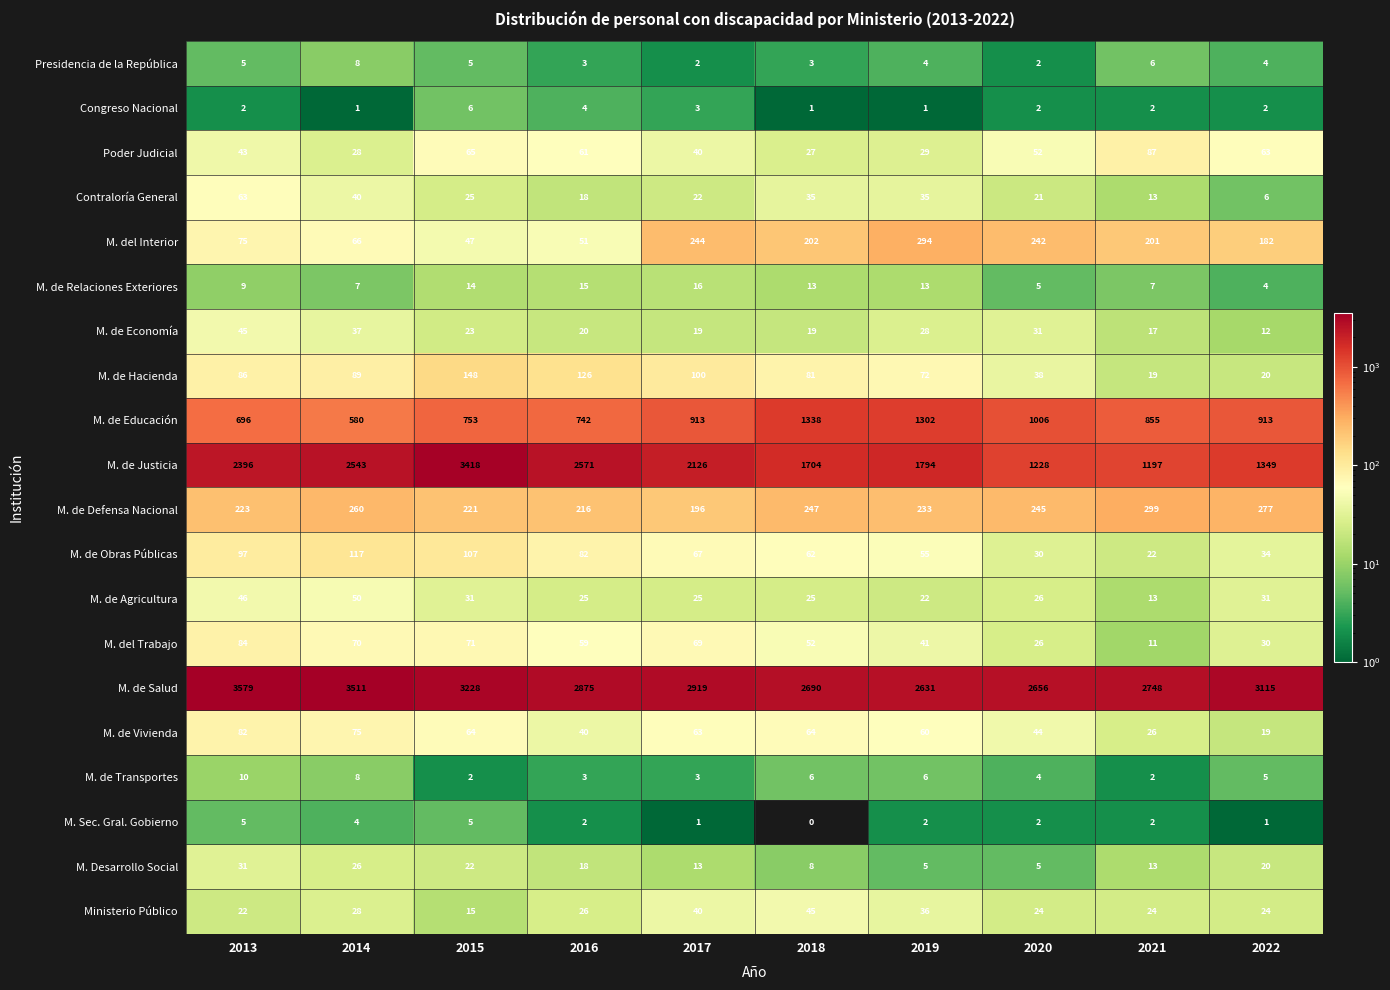

Read the Ministerio Público value at 2017, to the nearest 10.

40